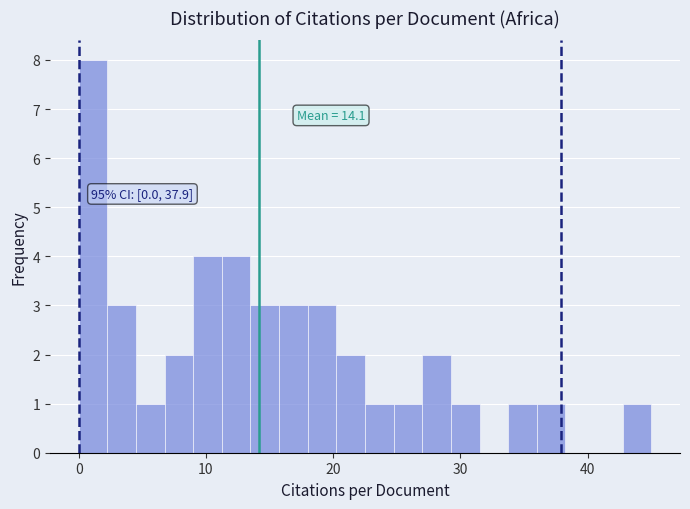

Read against the x-axis, roughly where is the centre of the tallest bar?

1